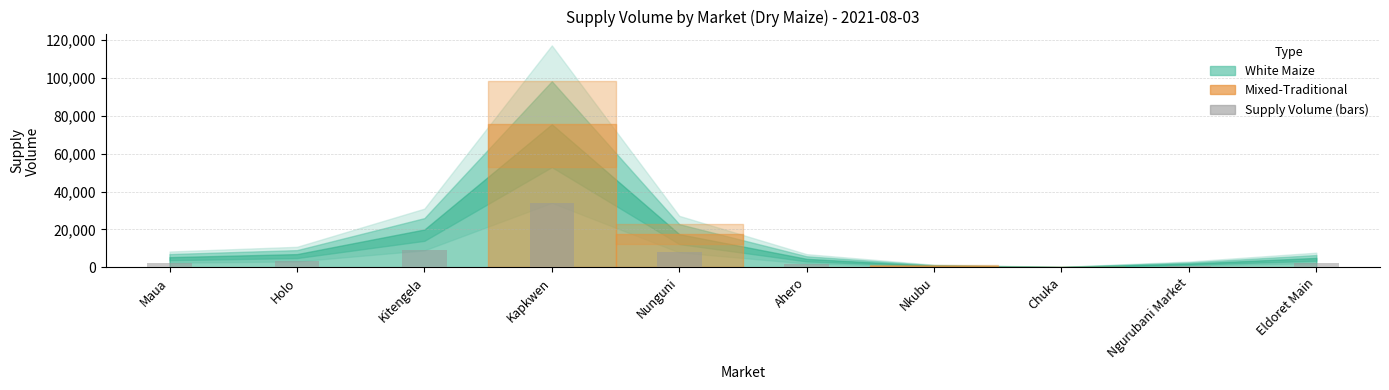

At which label is the value closest to 17050?

Kitengela